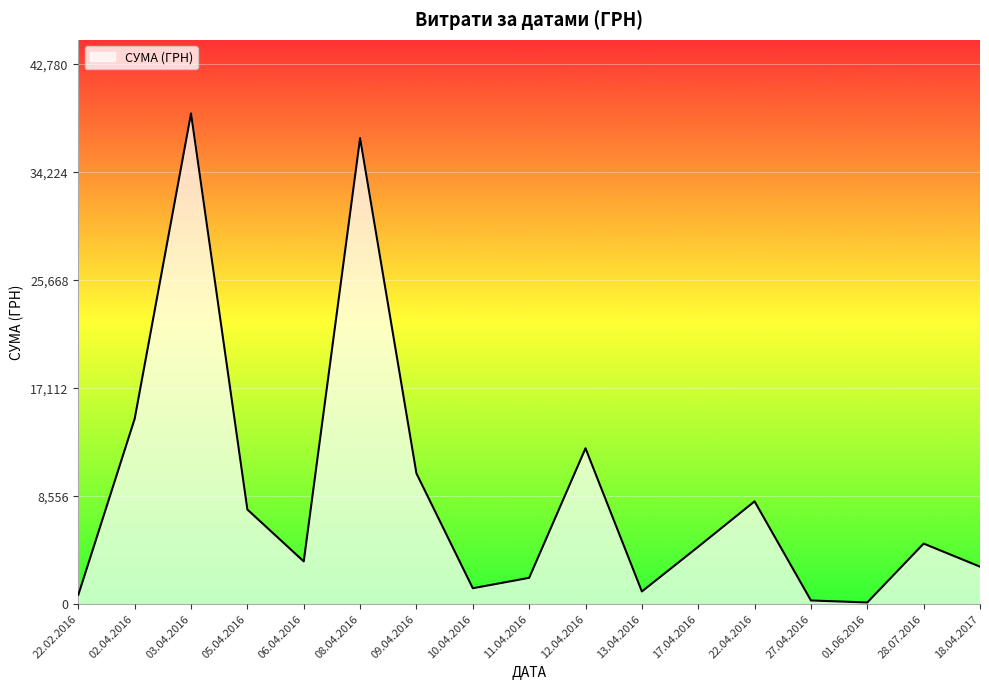

At which category does the chart reach its peak across all series?

03.04.2016